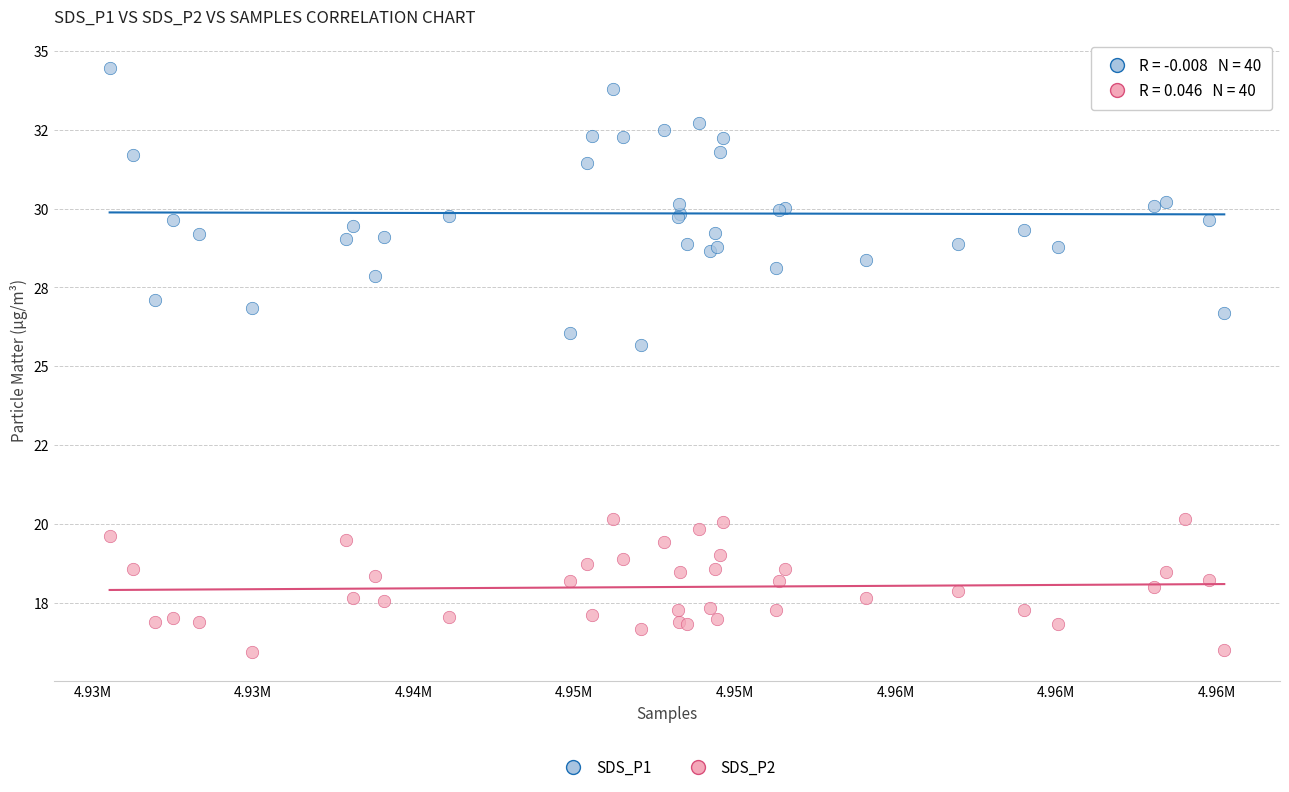

Which series has the largest Y range (max minus min)?

SDS_P1